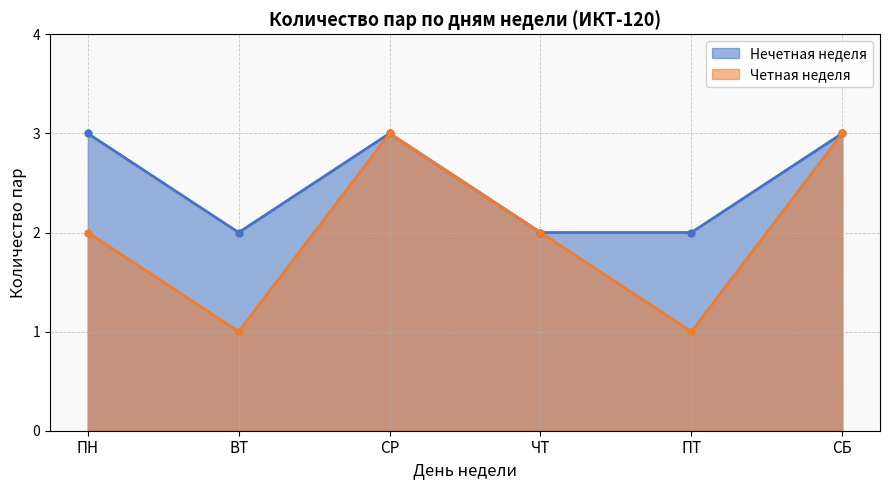

At which category does Четная неделя reach its first local peak?

СР